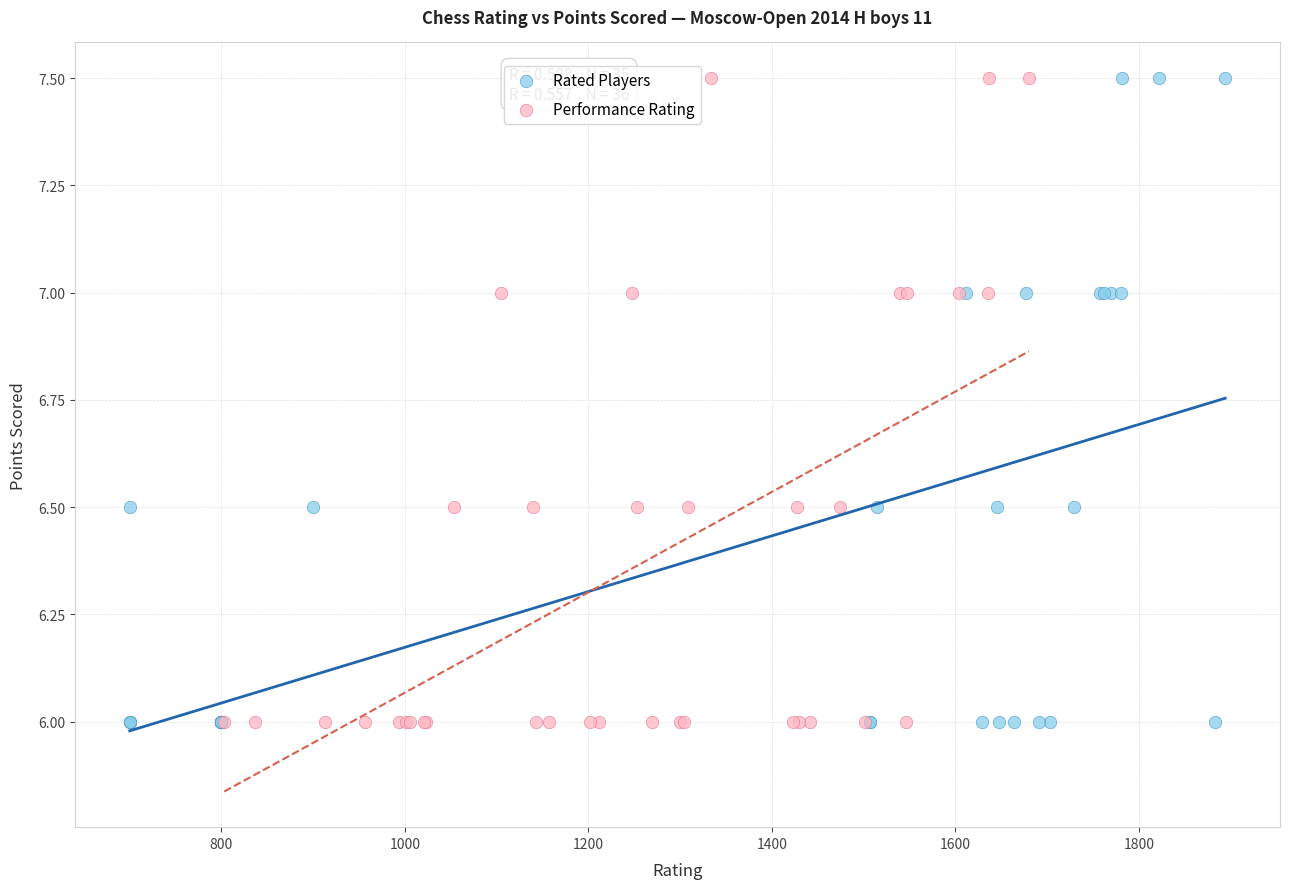

What are all the series names shown in the legend?

Rated Players, Performance Rating